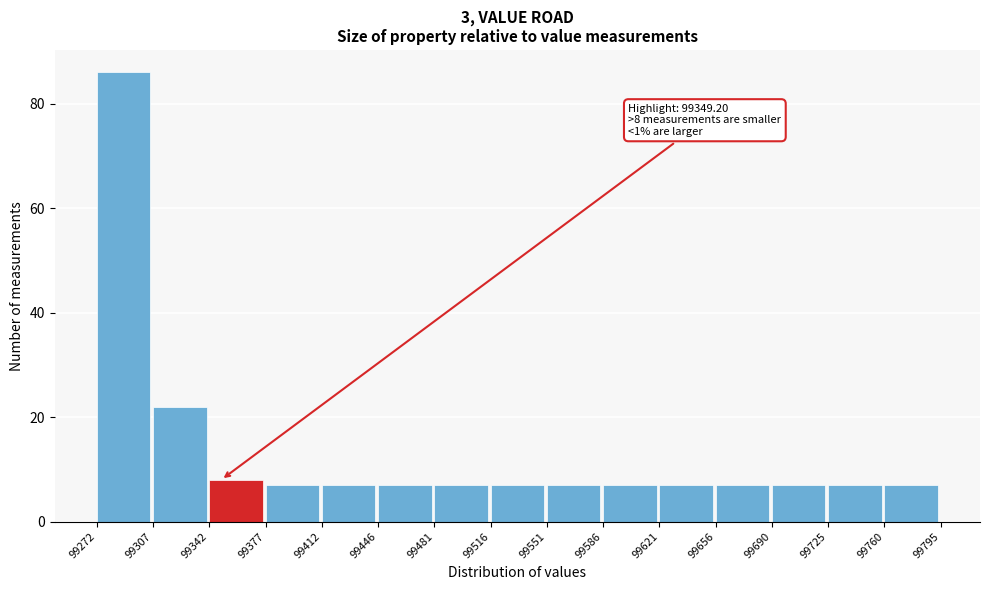

Which range on the x-axis has the tallest bar?

99272 to 99307